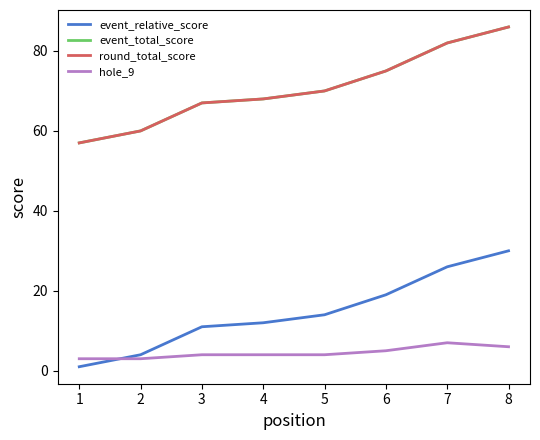

What is the greatest value displayed?

86